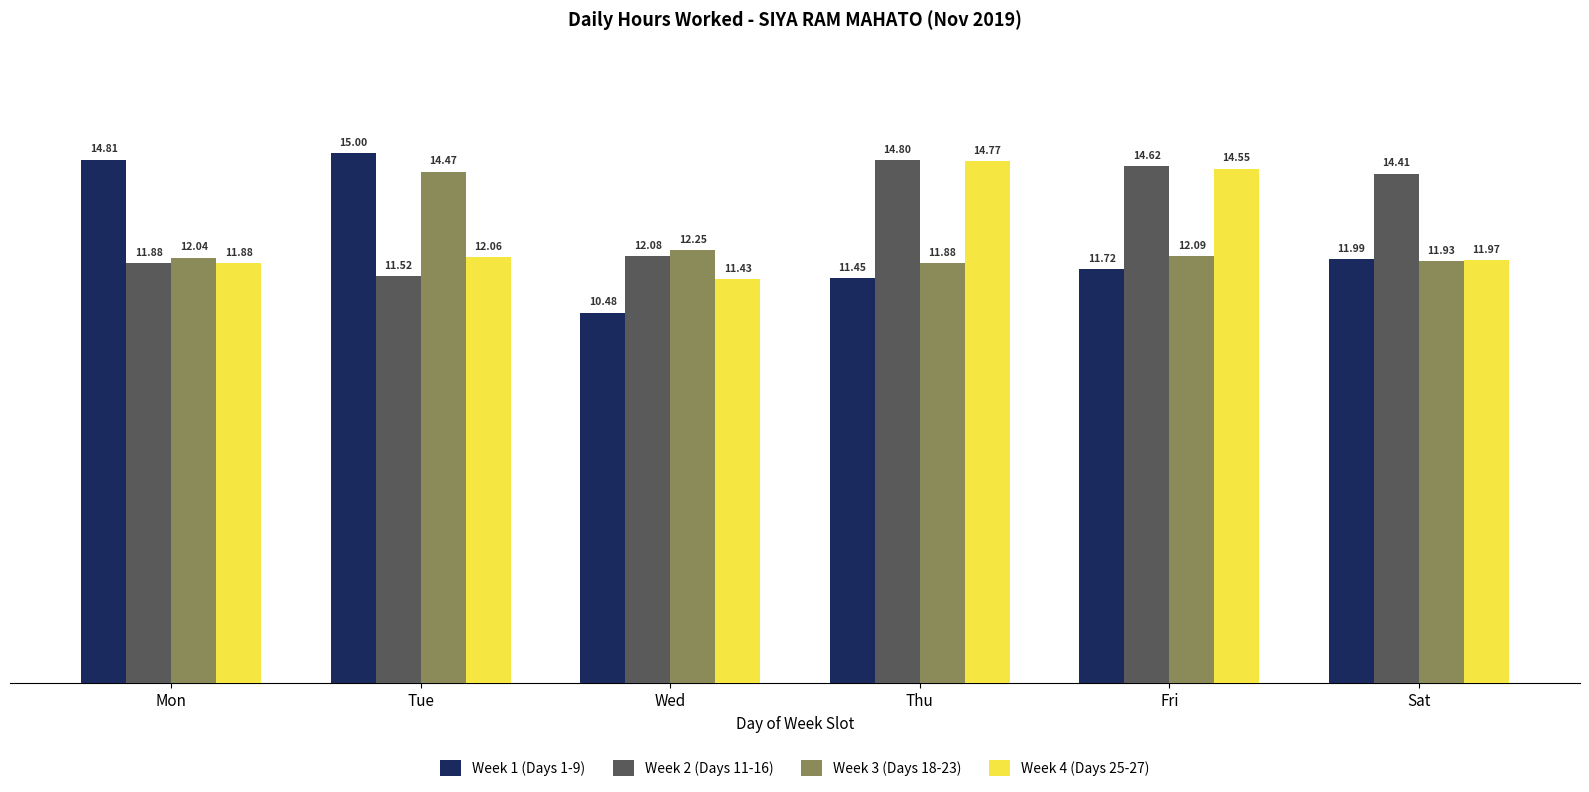

At which label is Week 1 (Days 1-9) closest to 12?

Sat